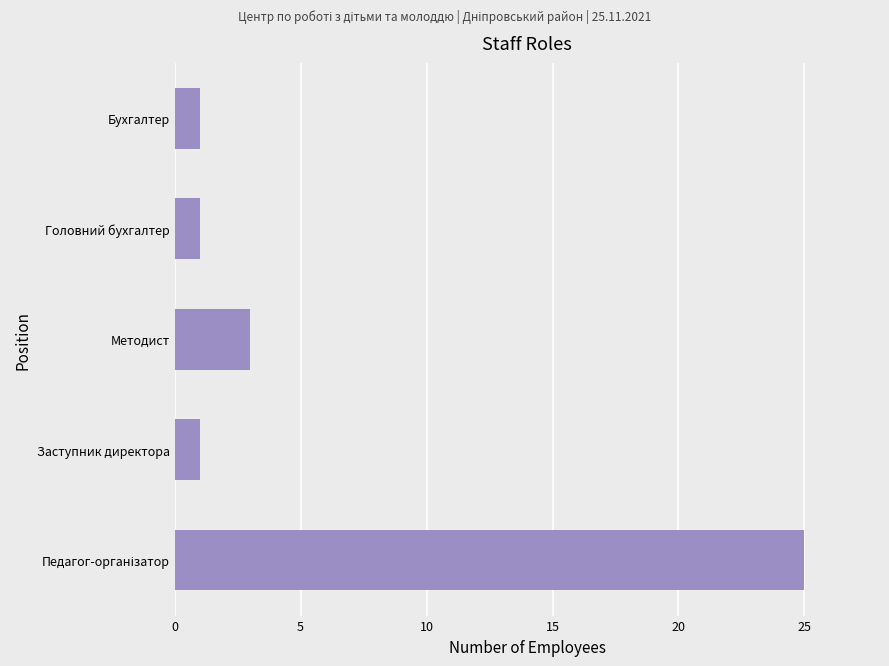

What is the maximum value shown in the chart?

25